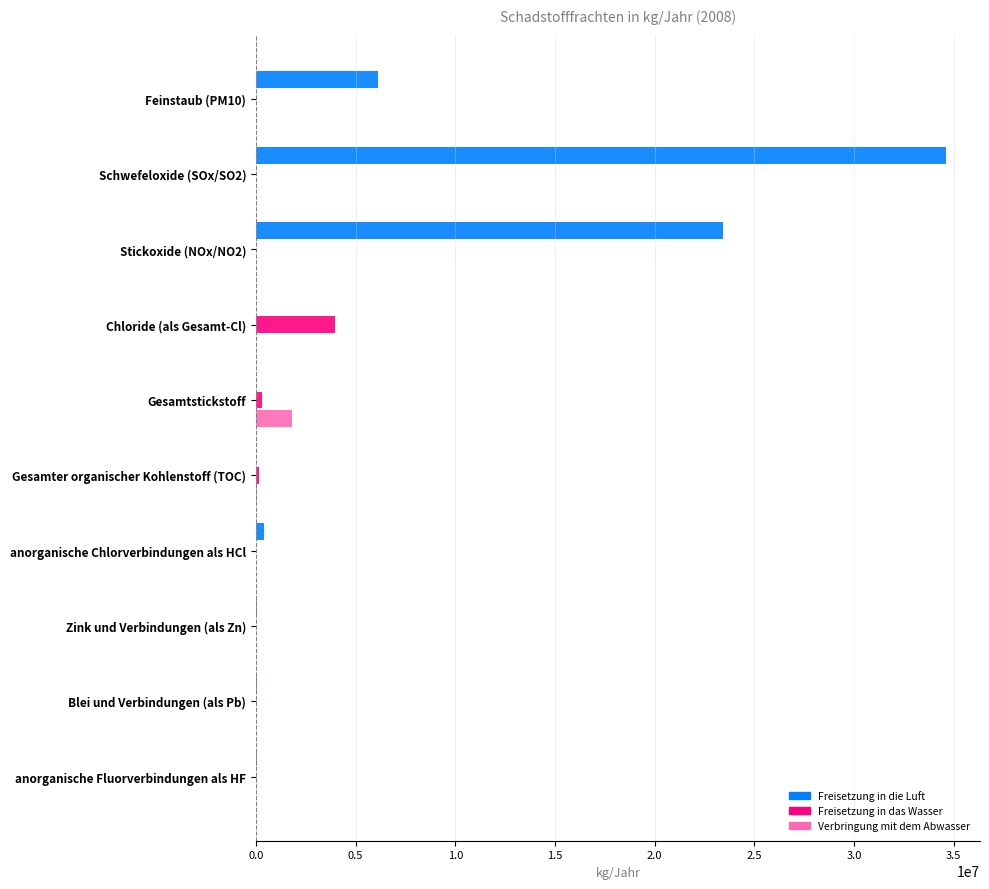

What is the sum of all Freisetzung in das Wasser values?

4425476